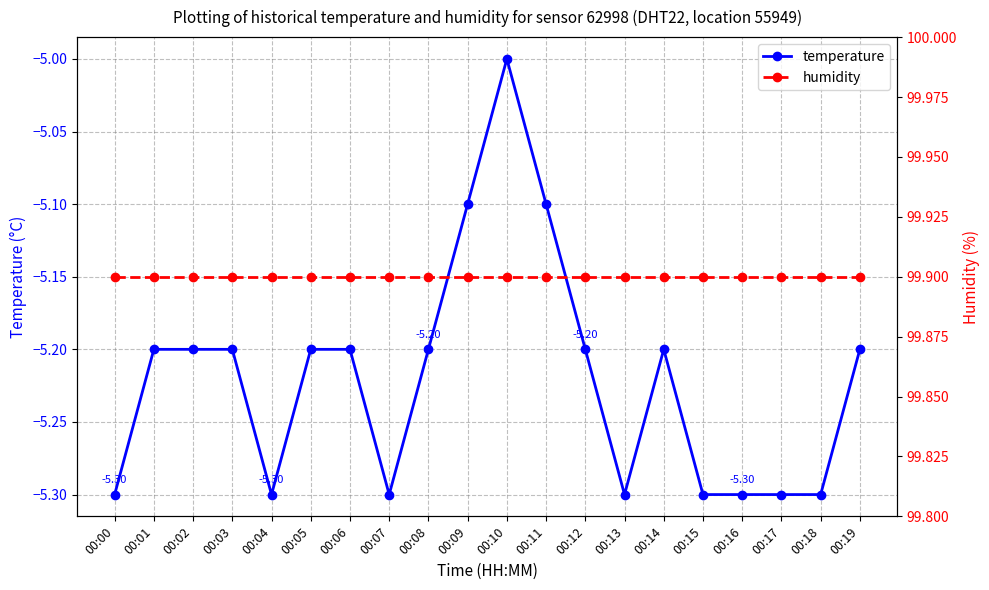

What is the sum of the humidity values at 00:08 and 00:00?

199.8